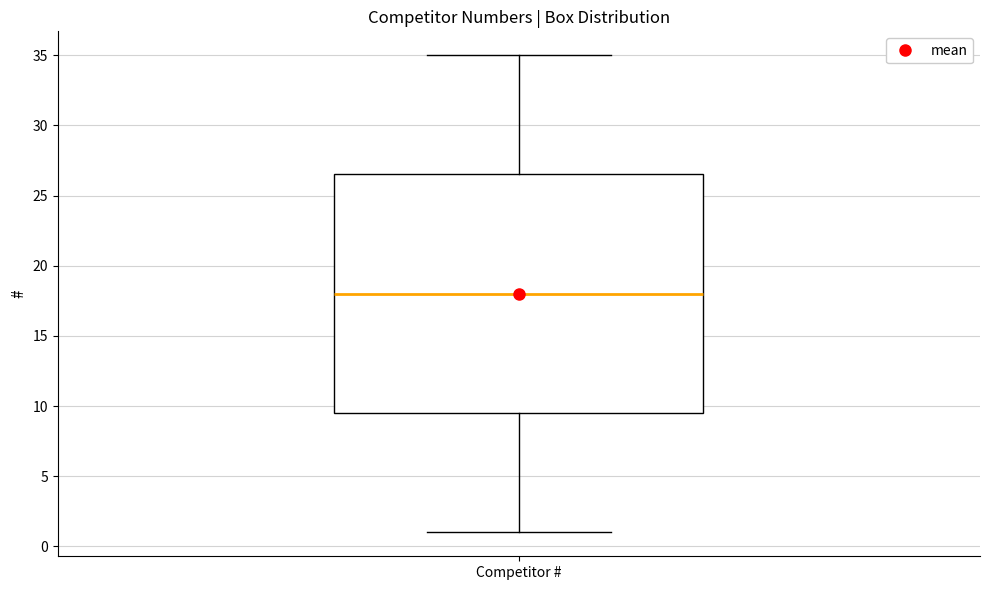

Transcribe this box plot: give where the median line is, the range the box spans, and where the two whiskers end, as read against the y-axis. The values are not printed on the chart, so give them approximately, as read against the axis.

median 18.0, box 9.5 to 26.5, whiskers 1.0 to 35.0